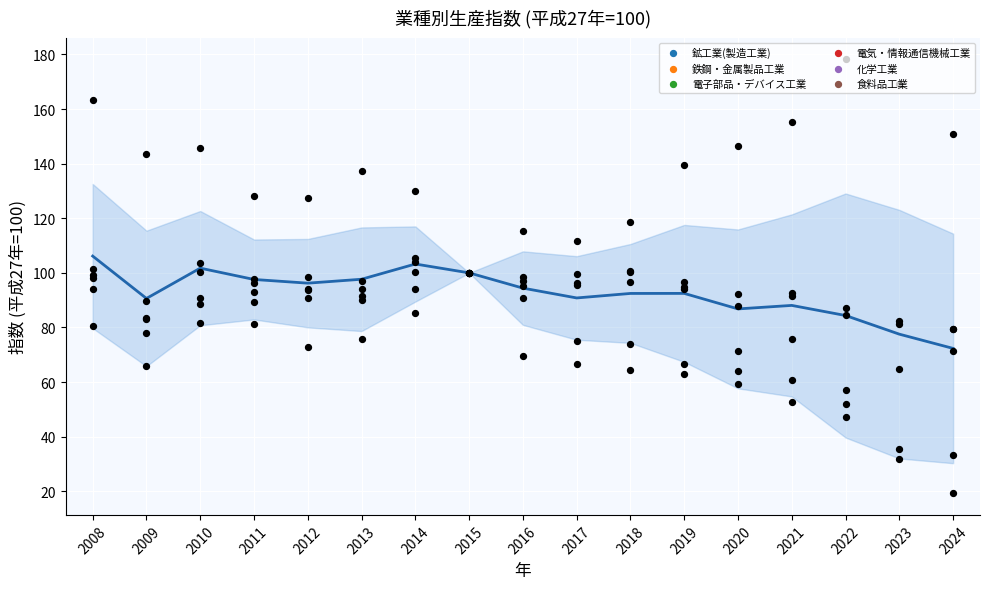

At which category is the sum across all series the highest?

2008